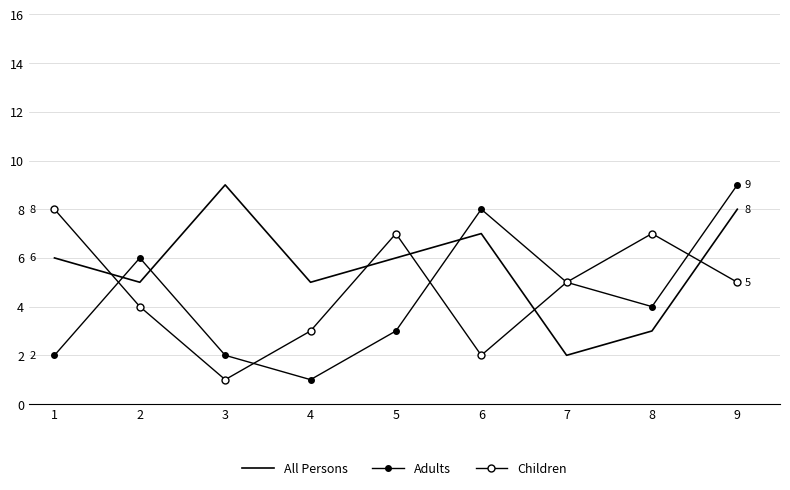

Rank the categories by Children value from lowest to highest.

2, 5, 3, 1, 6, 8, 4, 7, 0